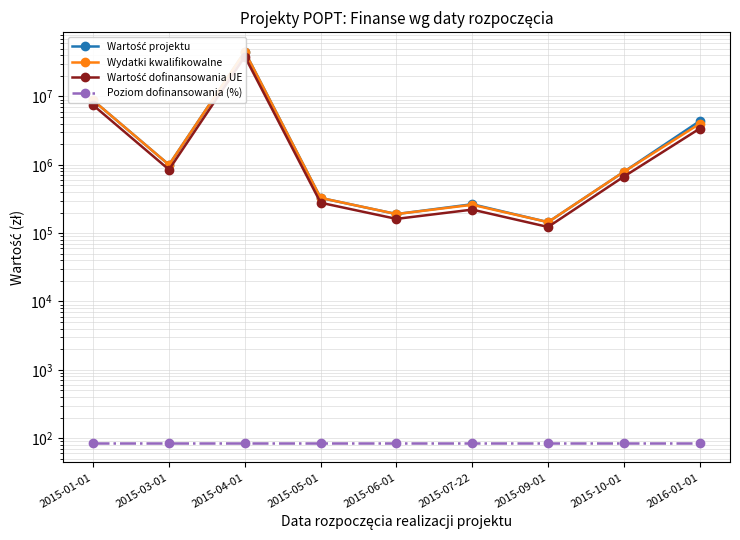

What is the label of the 7th point from the left?

2015-09-01